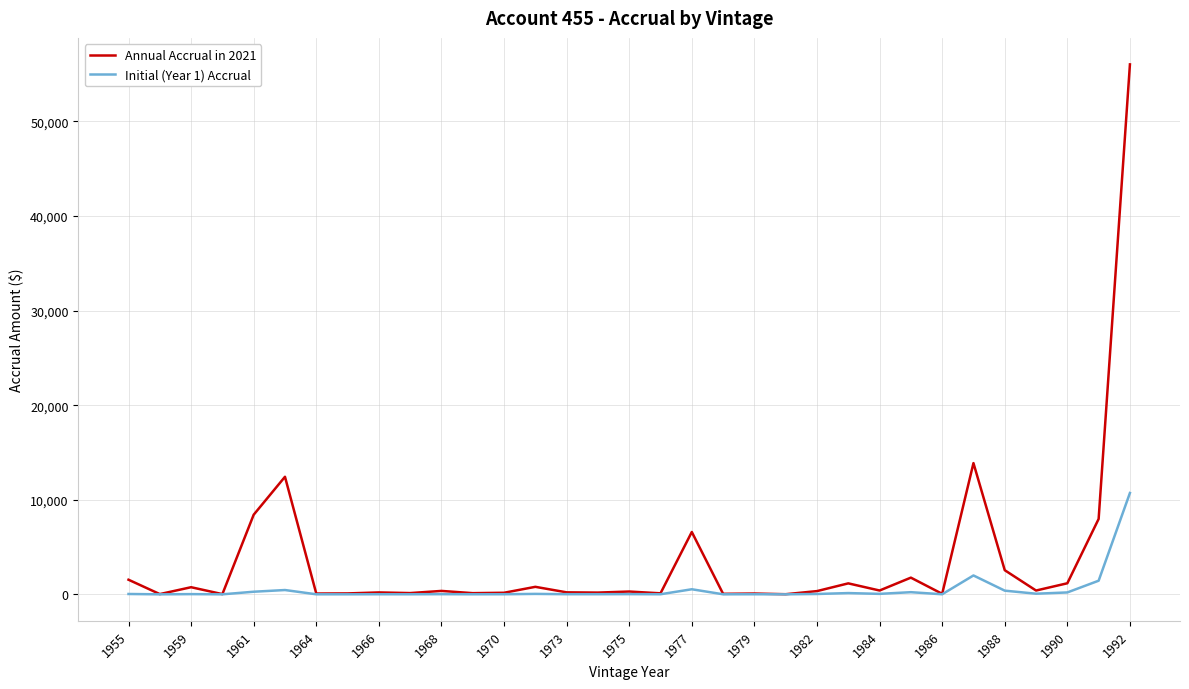

Rank the series by their average value, from highest to lowest.

Annual Accrual in 2021, Initial (Year 1) Accrual